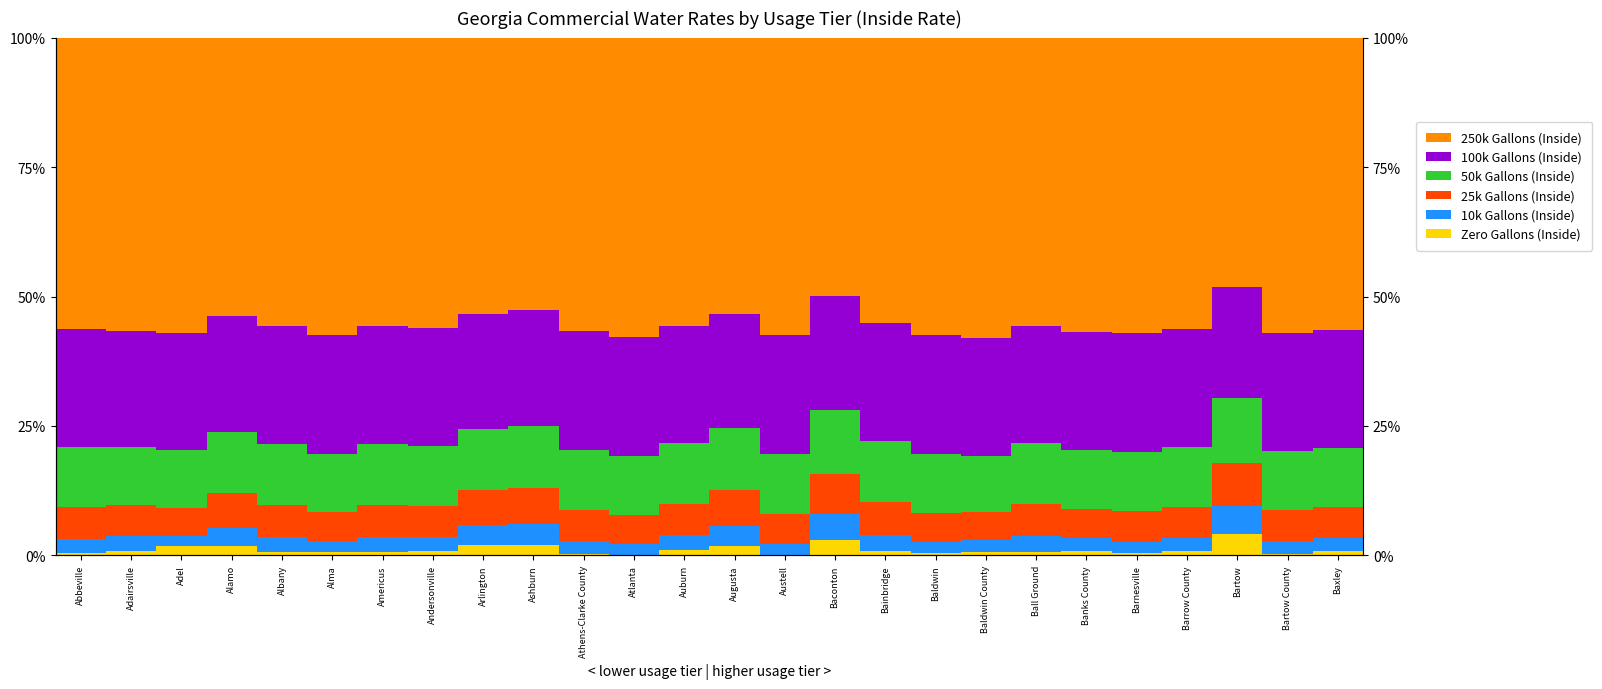

Which series has the largest range (max minus min)?

250k Gallons (Inside)